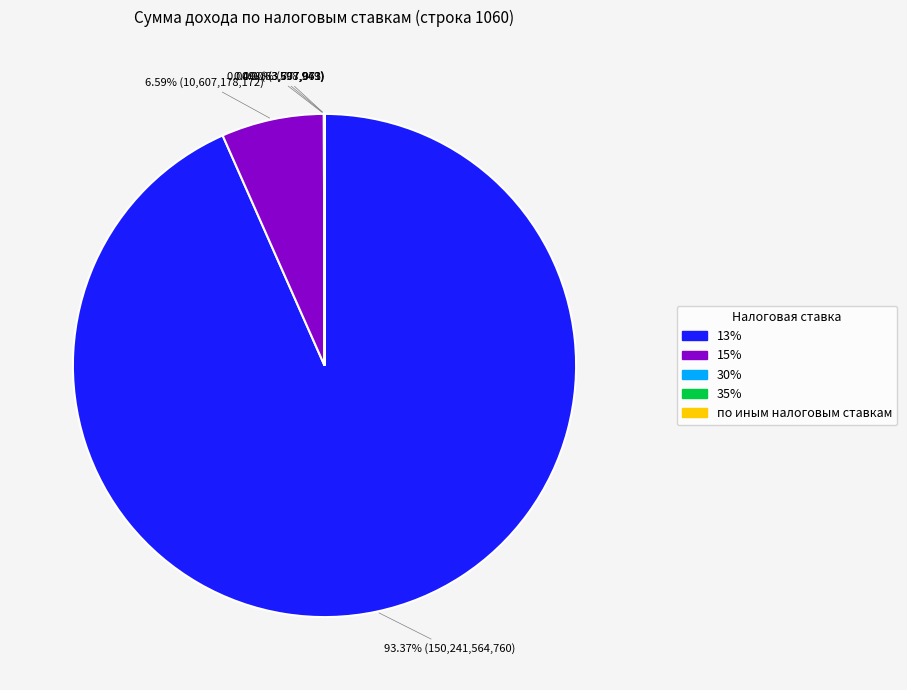

To the nearest percent, what is the difference between the largest and smallest slice percentages?

93%